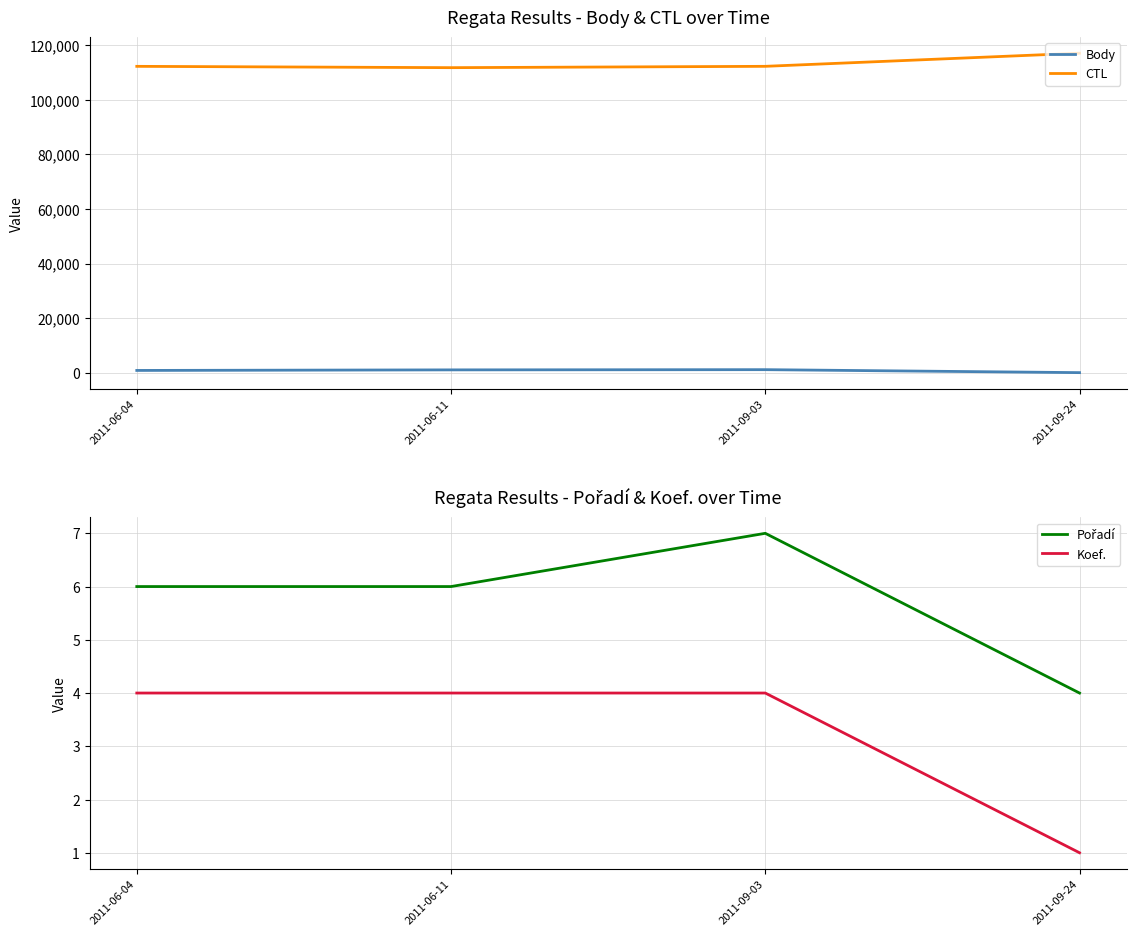

What is the total value across all series at 2011-09-03?

113408